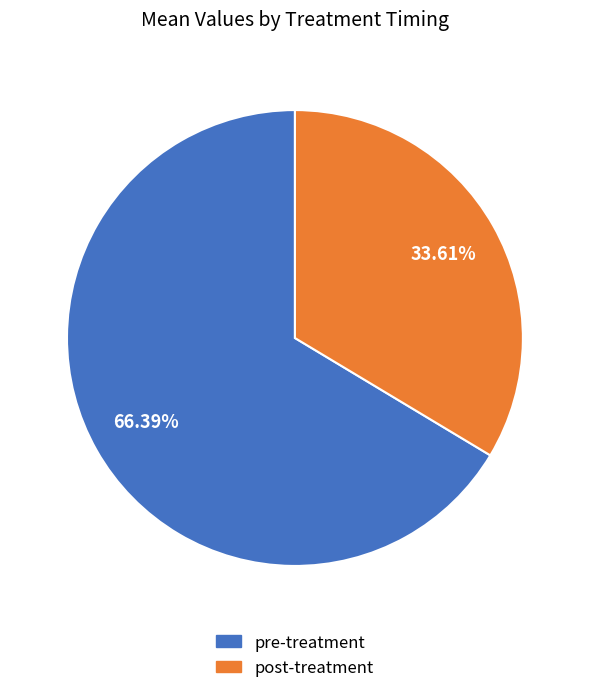

Which slice is the smallest?

post-treatment